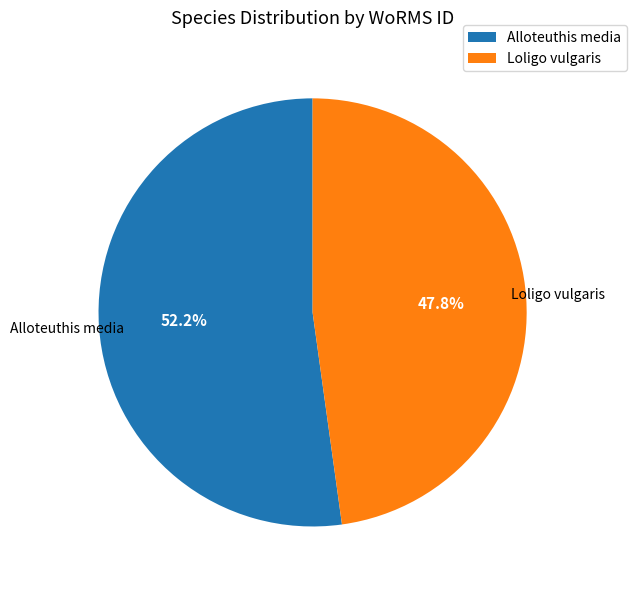

To the nearest percent, what is the average slice percentage?

50%